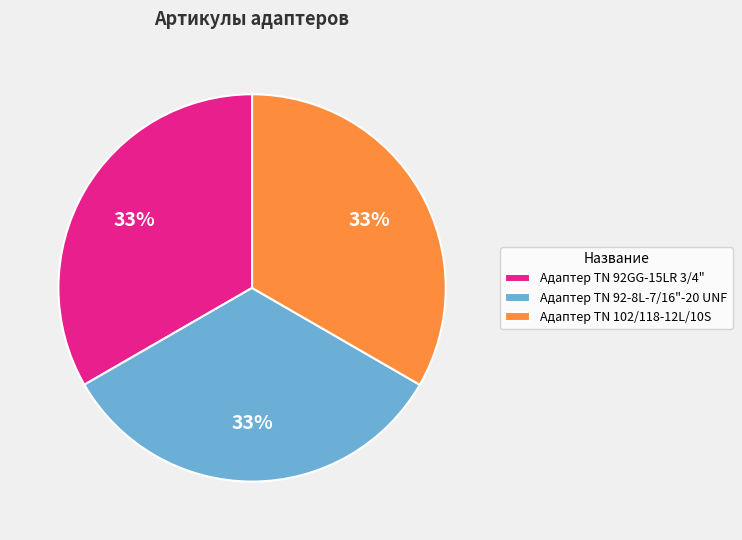

Is it true that Адаптер TN 92-8L-7/16"-20 UNF is 33% of the pie?

True